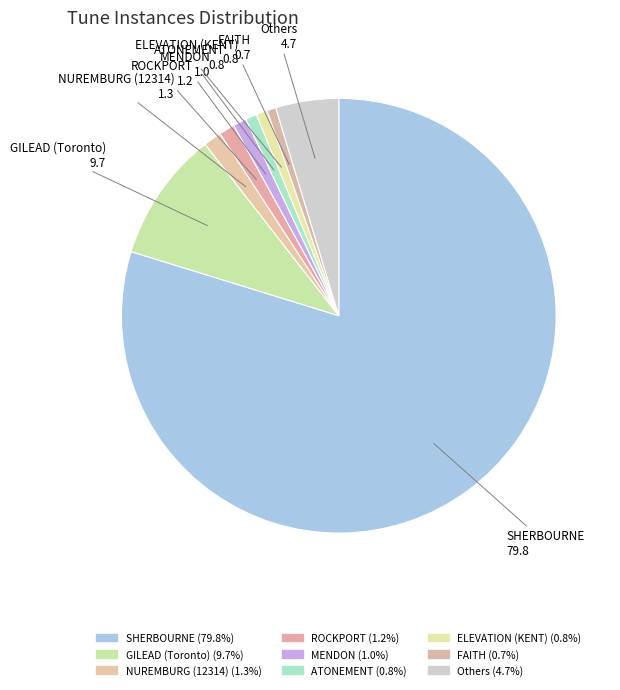

How many segments does this pie chart have?

9